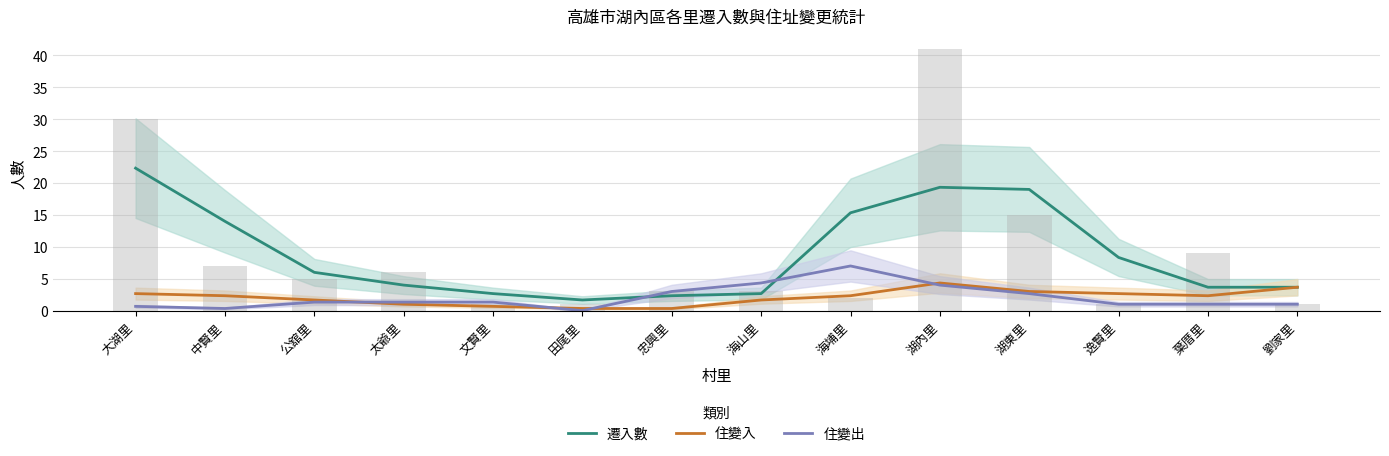

What is the difference between the 住變出 values at 湖內里 and 劉家里?

3.0